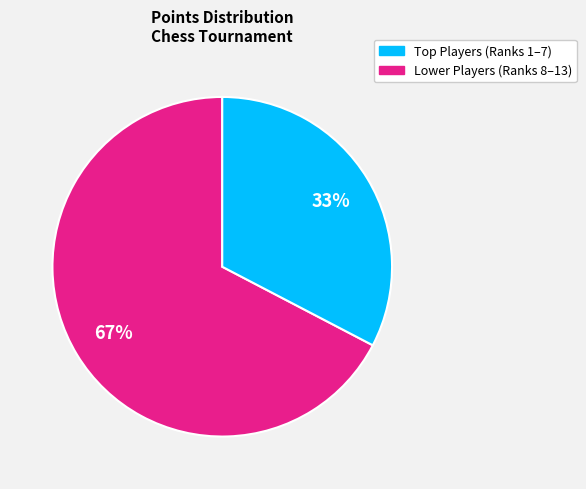

Is it true that Lower Players (Ranks 8–13) is 45% of the pie?

False